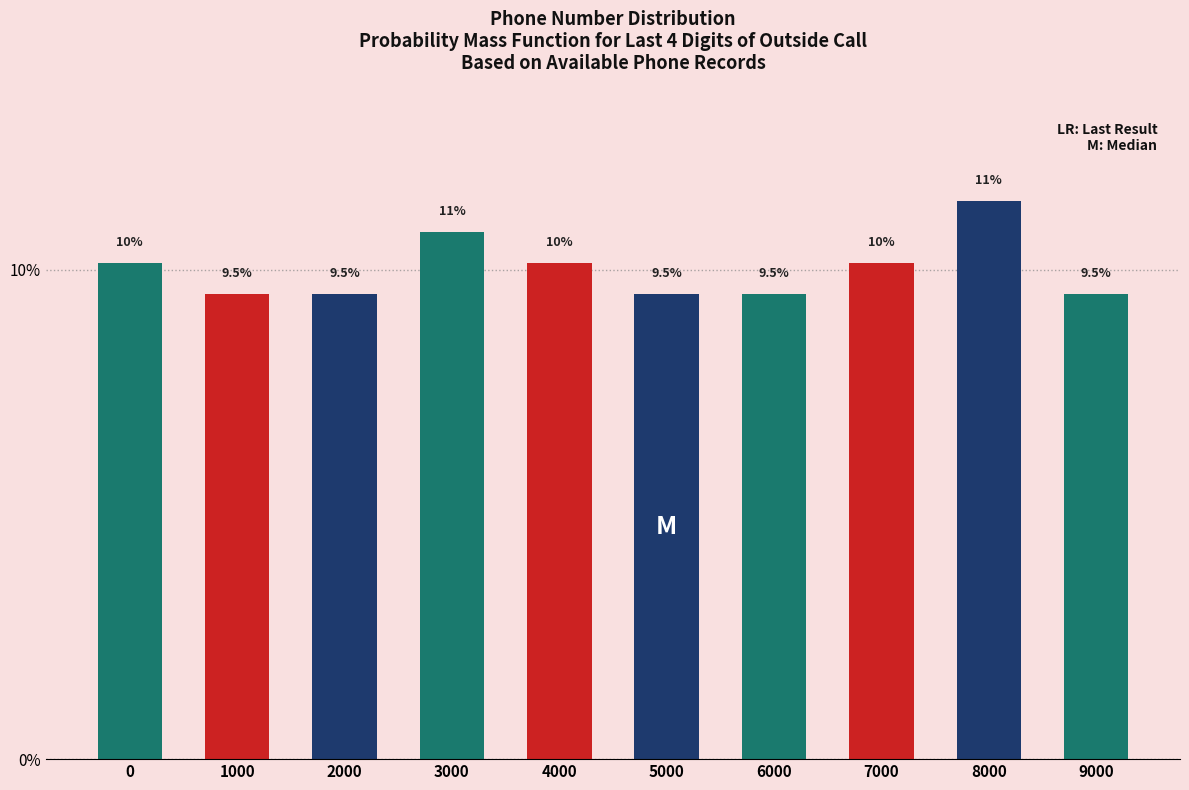

Reading left to right, extract all data points from this chart.

0=10.1	1000=9.5	2000=9.5	3000=10.8	4000=10.1	5000=9.5	6000=9.5	7000=10.1	8000=11.4	9000=9.5